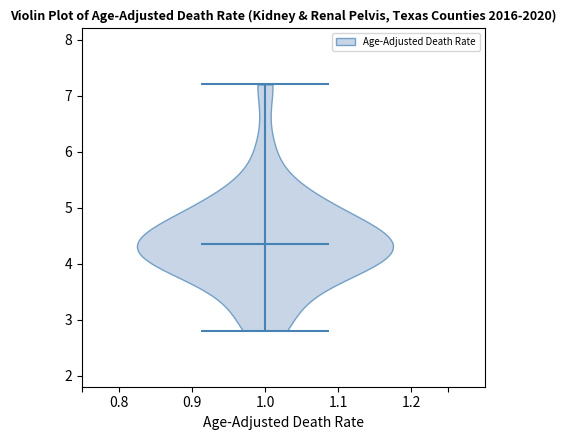

Where does the median line of the violin at x = 1.0 sit on the y-axis? The values are not printed on the chart, so give them approximately, as read against the axis.

4.4